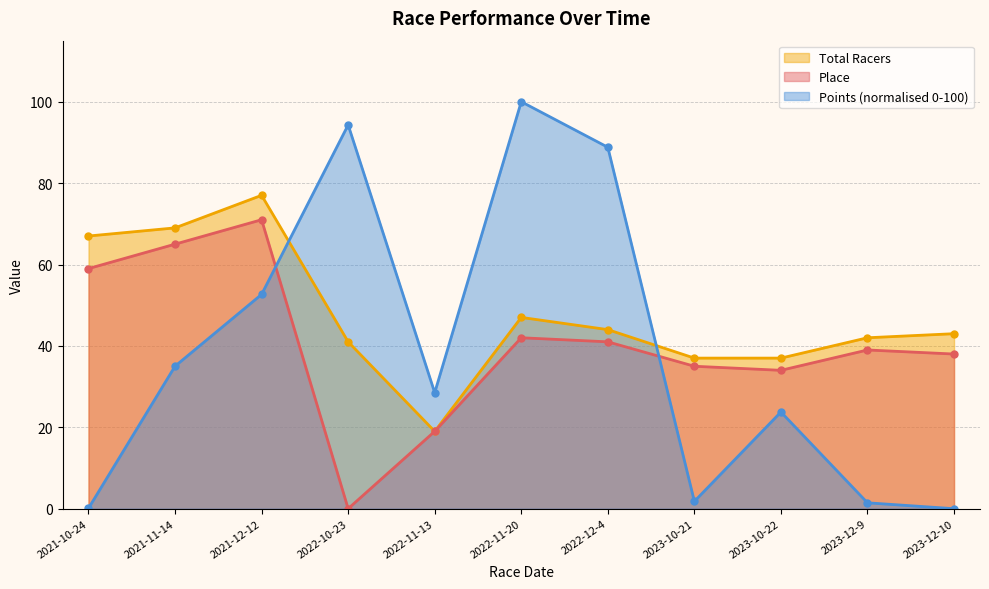

List the labels in order of Place value, smallest first.

2022-10-23, 2022-11-13, 2023-10-22, 2023-10-21, 2023-12-10, 2023-12-9, 2022-12-4, 2022-11-20, 2021-10-24, 2021-11-14, 2021-12-12